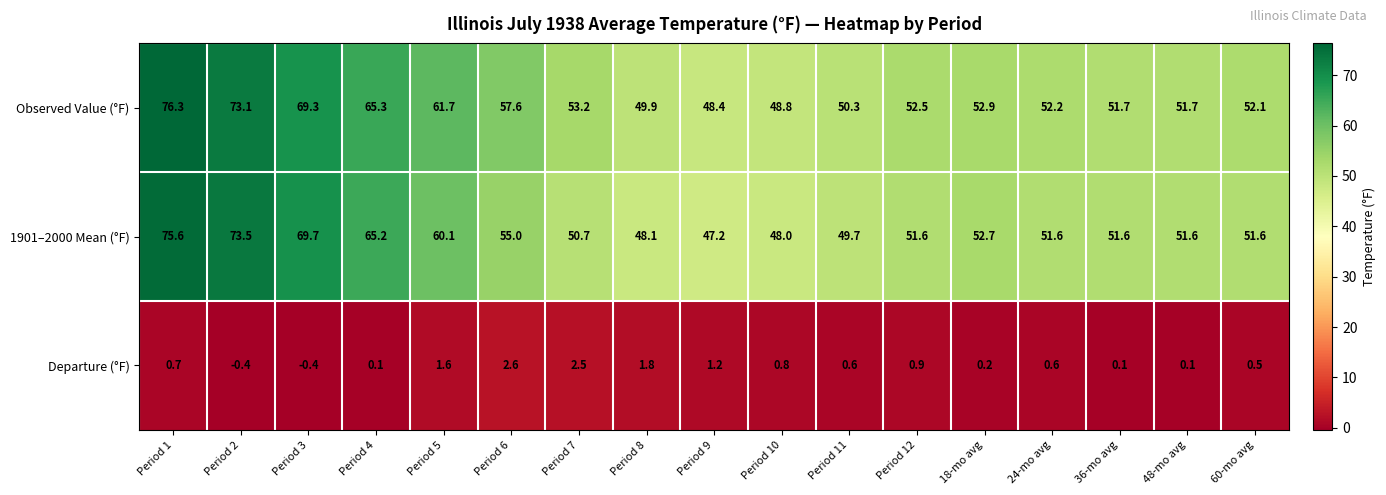

Which series has the widest spread of values?

1901–2000 Mean (°F)